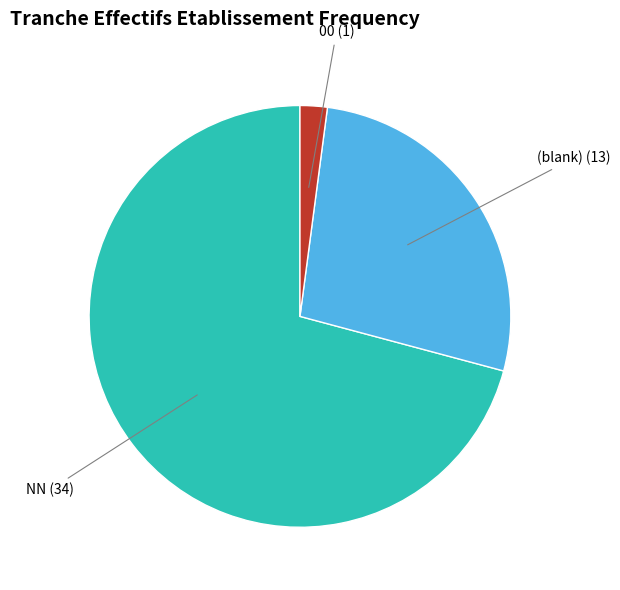

Does any single category account for the majority?

Yes